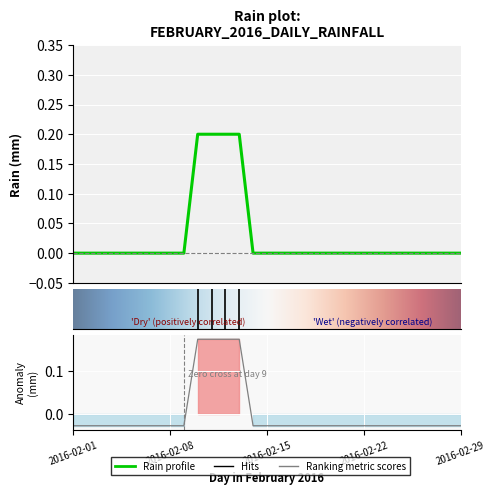

What is the maximum value shown in the chart?

0.2